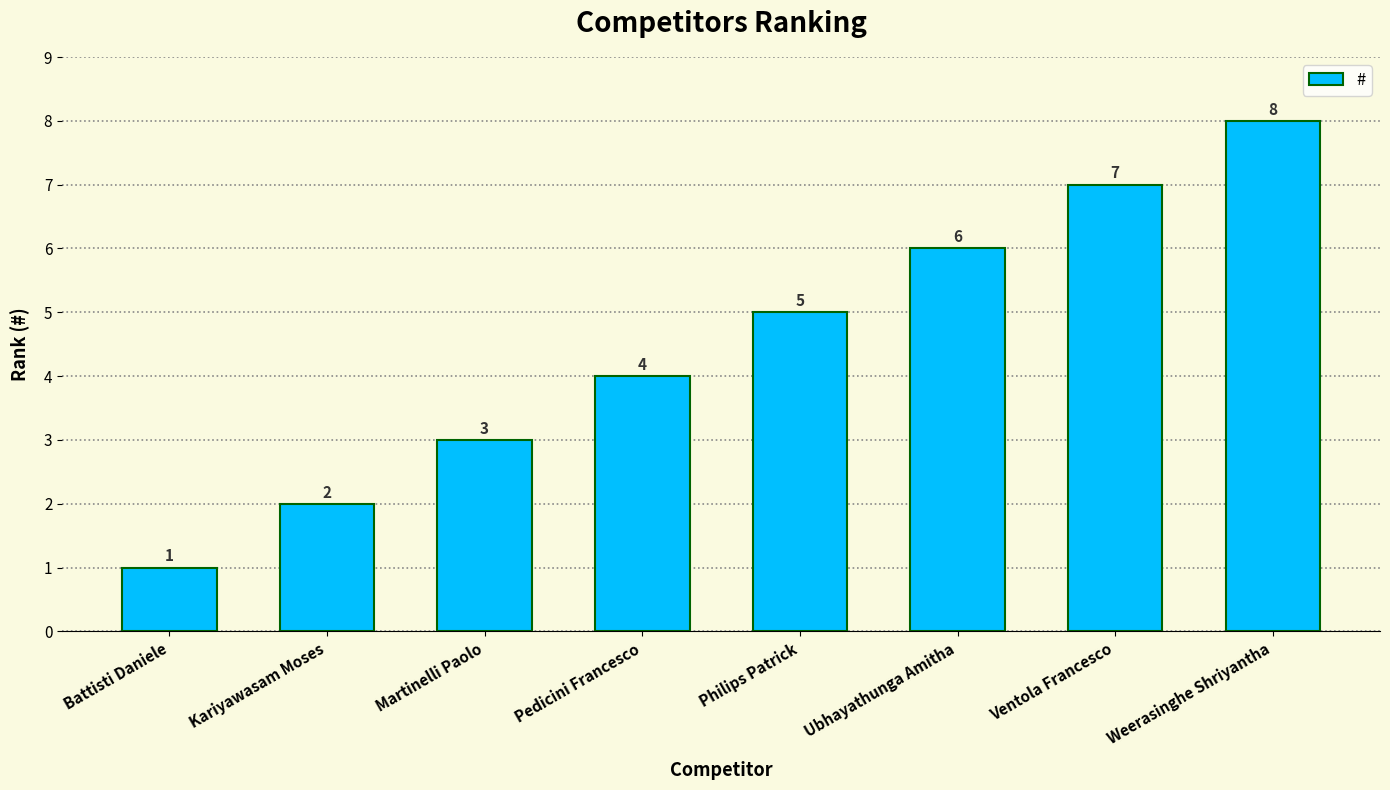

True or false: the data shows 8 at Weerasinghe Shriyantha.

True